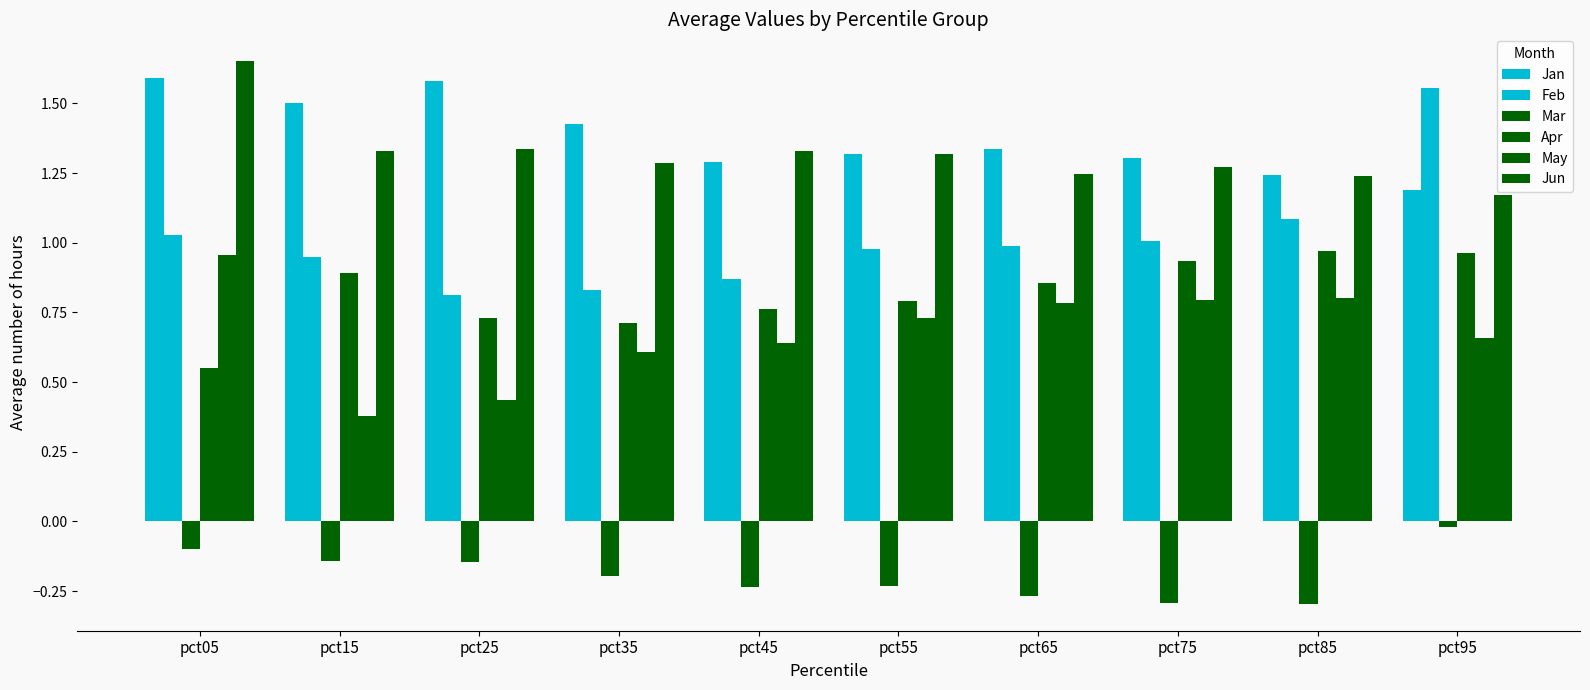

Are the bars grouped side by side (vs. stacked)?

Yes